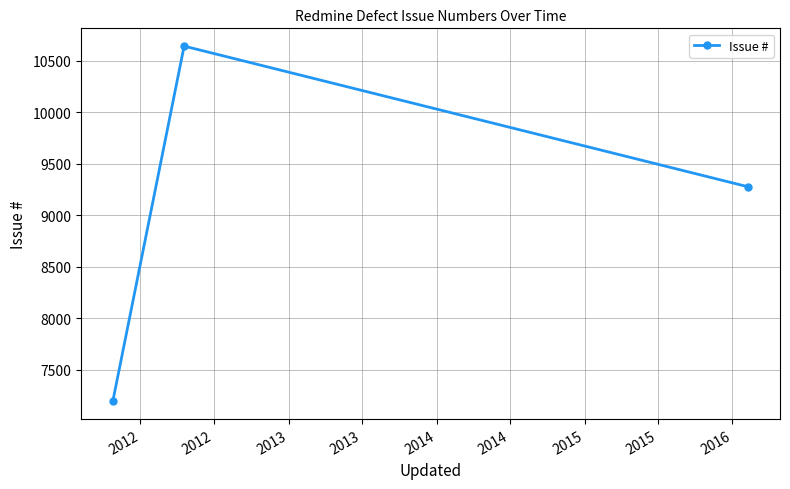

What is the maximum value shown in the chart?

10642